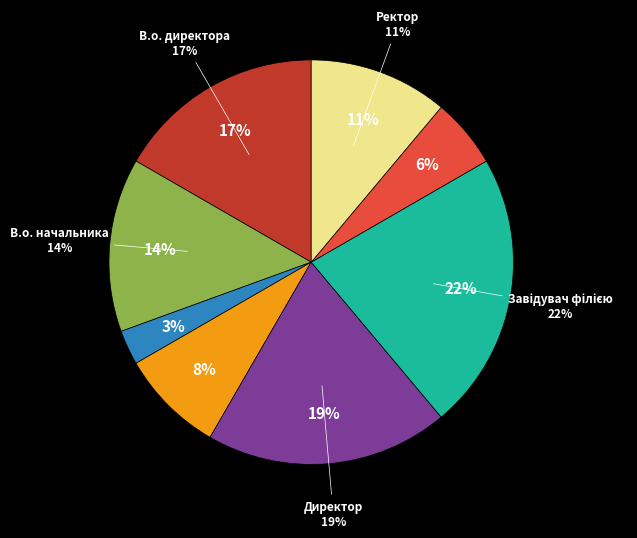

Count the number of slices in the pie.

8